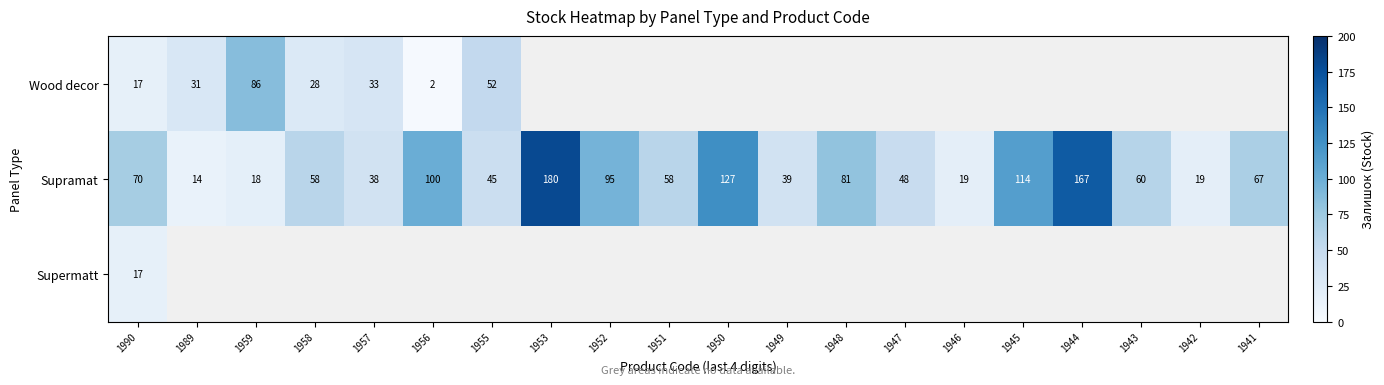

How many data points does each series have?

20